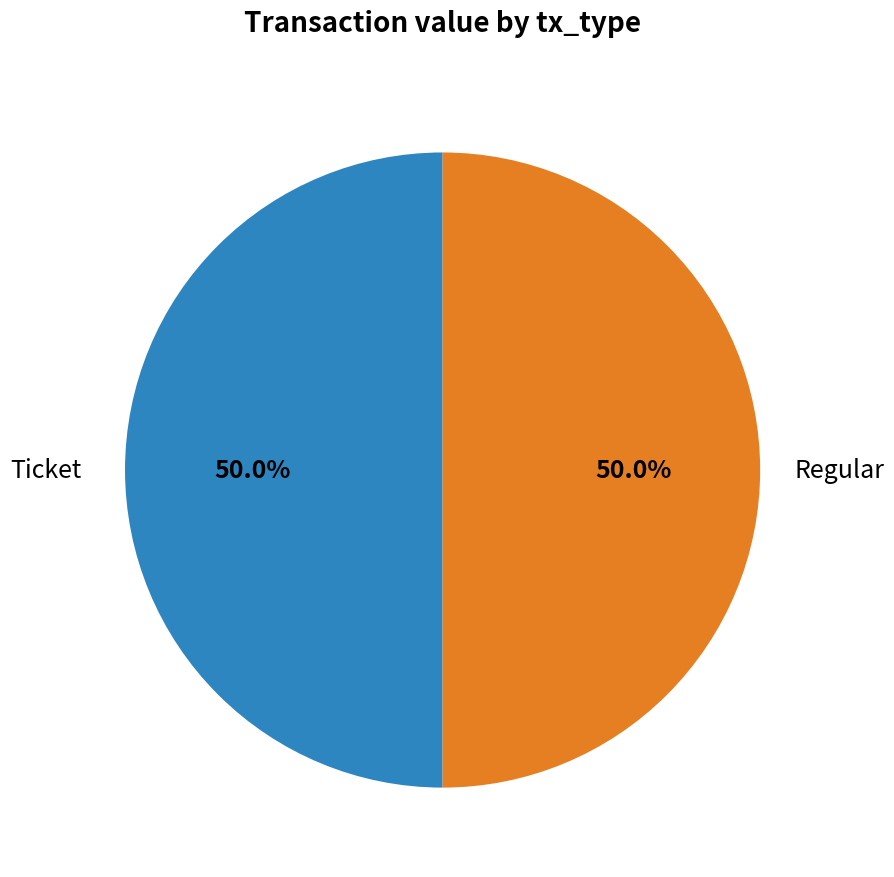

How many segments does this pie chart have?

2